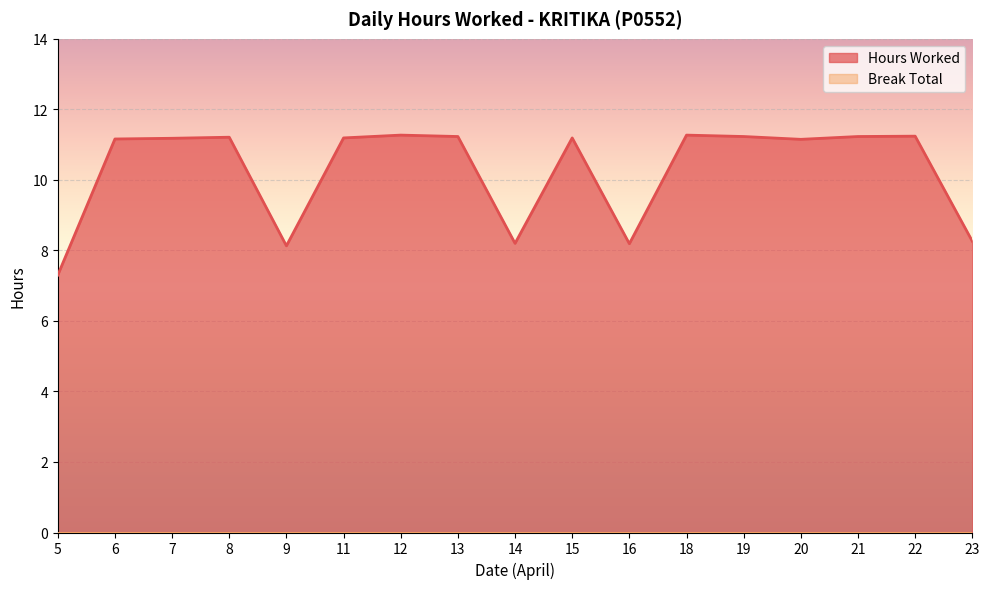

How many lines are shown in the chart?

2